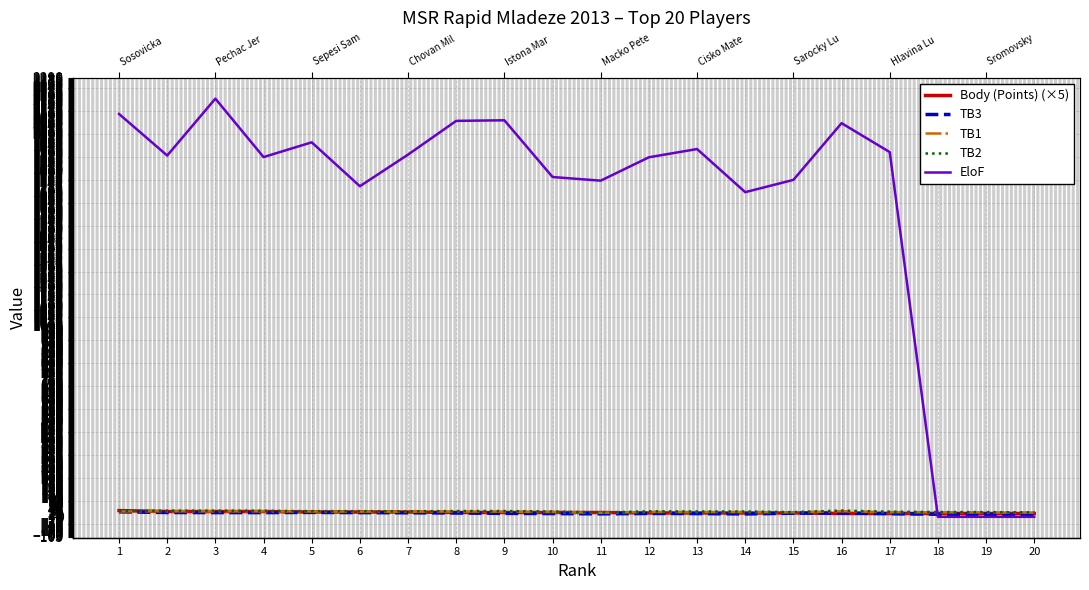

At which label is EloF closest to 1091?

14